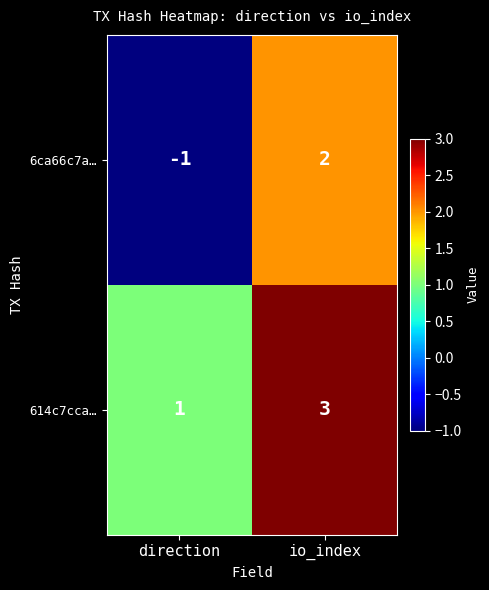

What is the greatest value displayed?

3